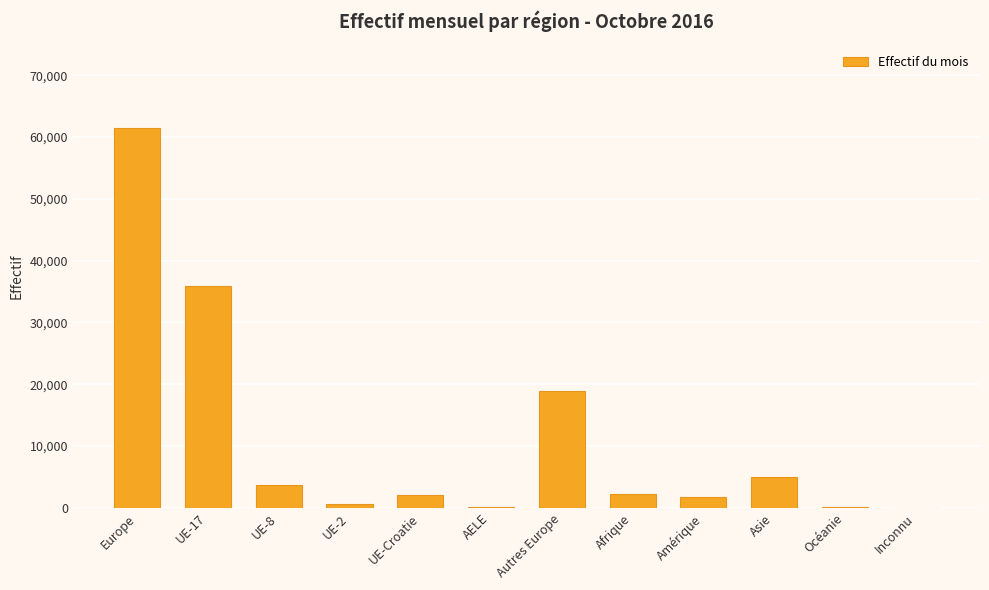

Is it true that the value at Europe is 17811?

False